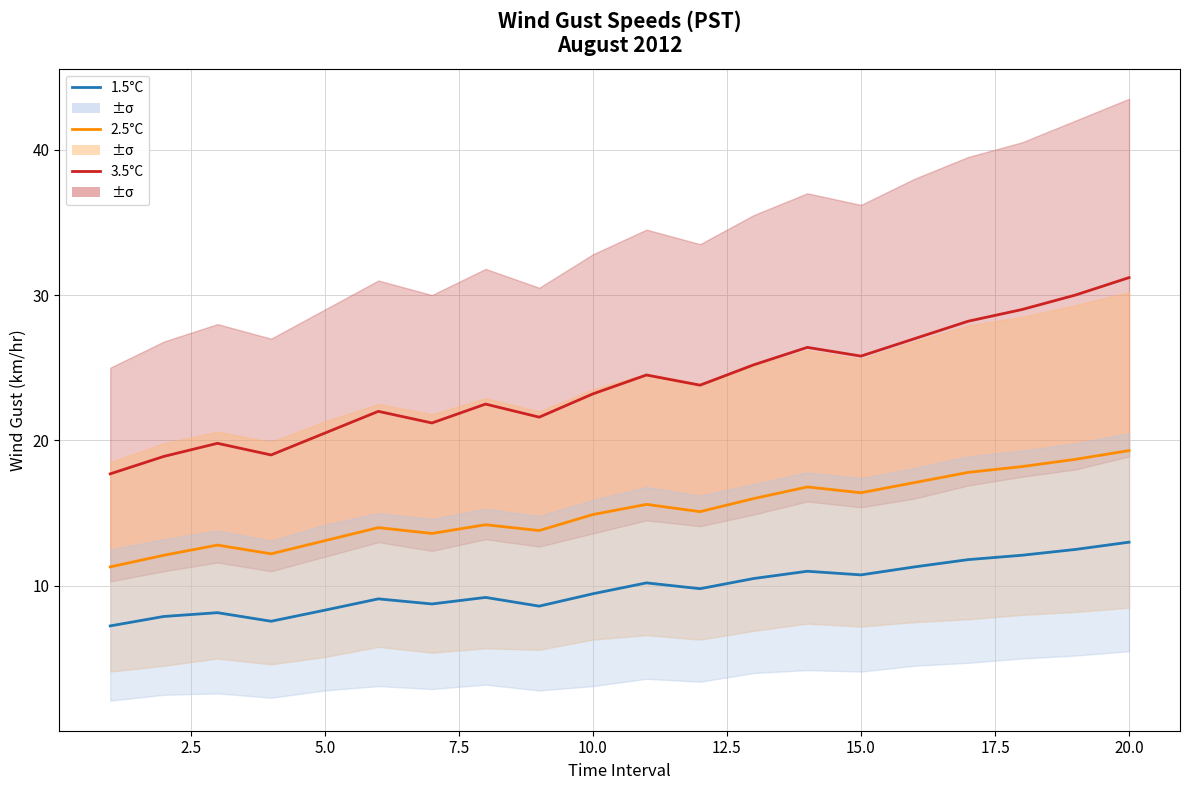

Is it true that 2.5°C equals 16.2 at 7.5?

False